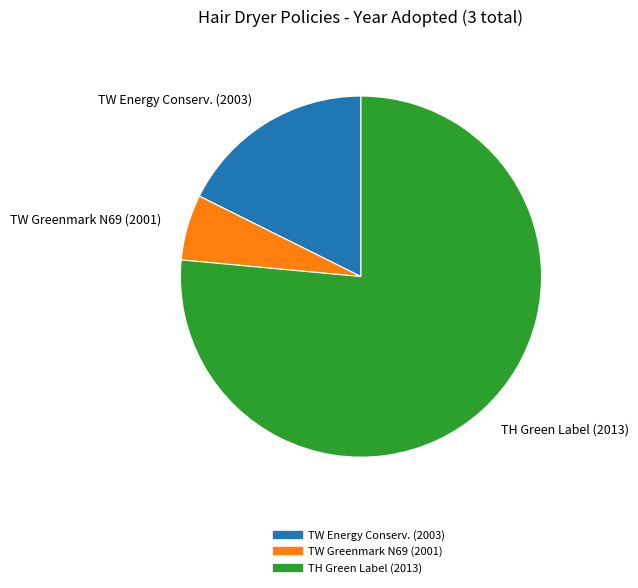

Is there any slice that represents more than half of the pie?

Yes